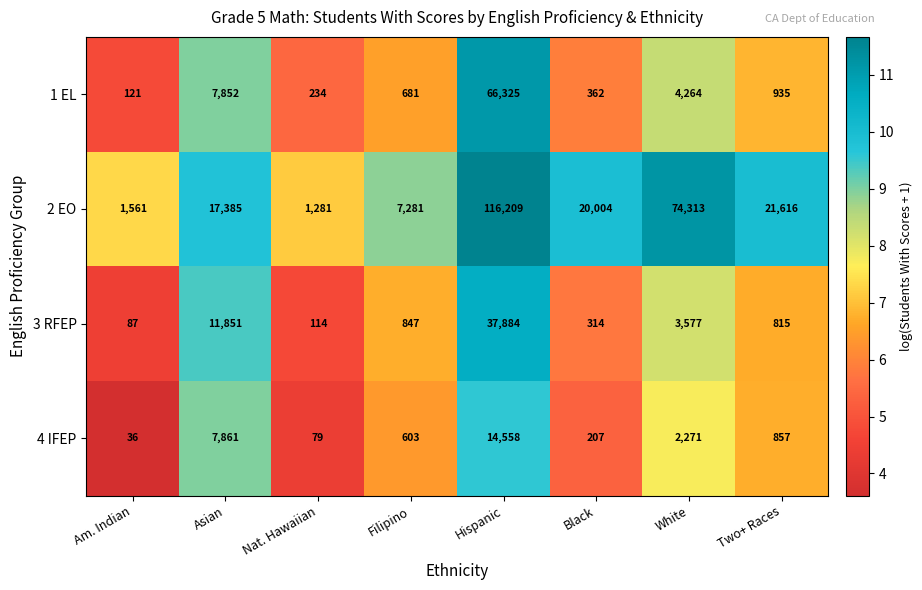

Is it true that 3 RFEP equals 154 at Black?

False